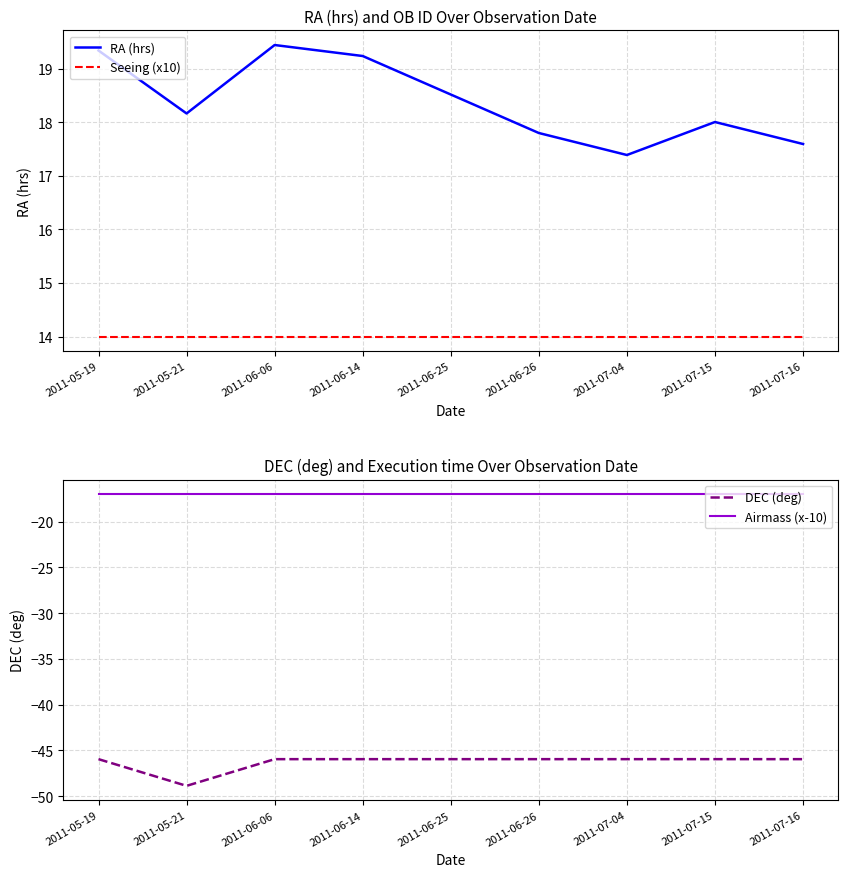

True or false: DEC (deg) and RA (hrs) intersect in this chart.

False